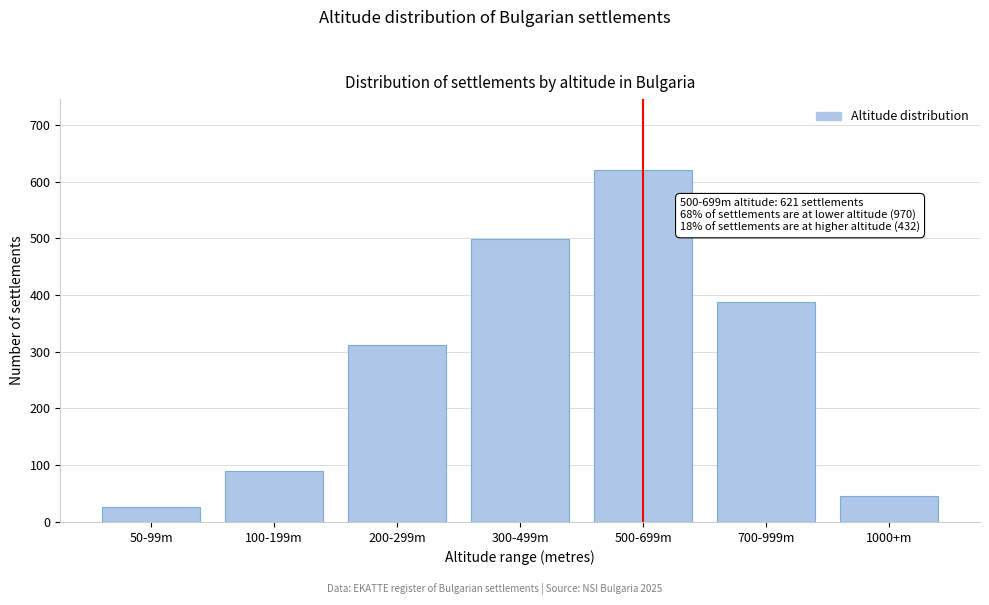

Reading left to right, transcribe all the data shown in this chart.

50-99m=26	100-199m=89	200-299m=312	300-499m=498	500-699m=621	700-999m=387	1000+m=45